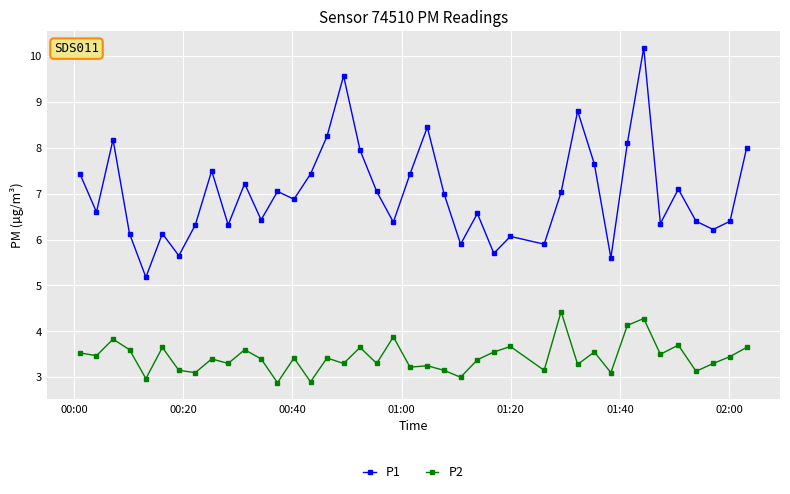

Rank the series by their maximum value, from highest to lowest.

P1, P2